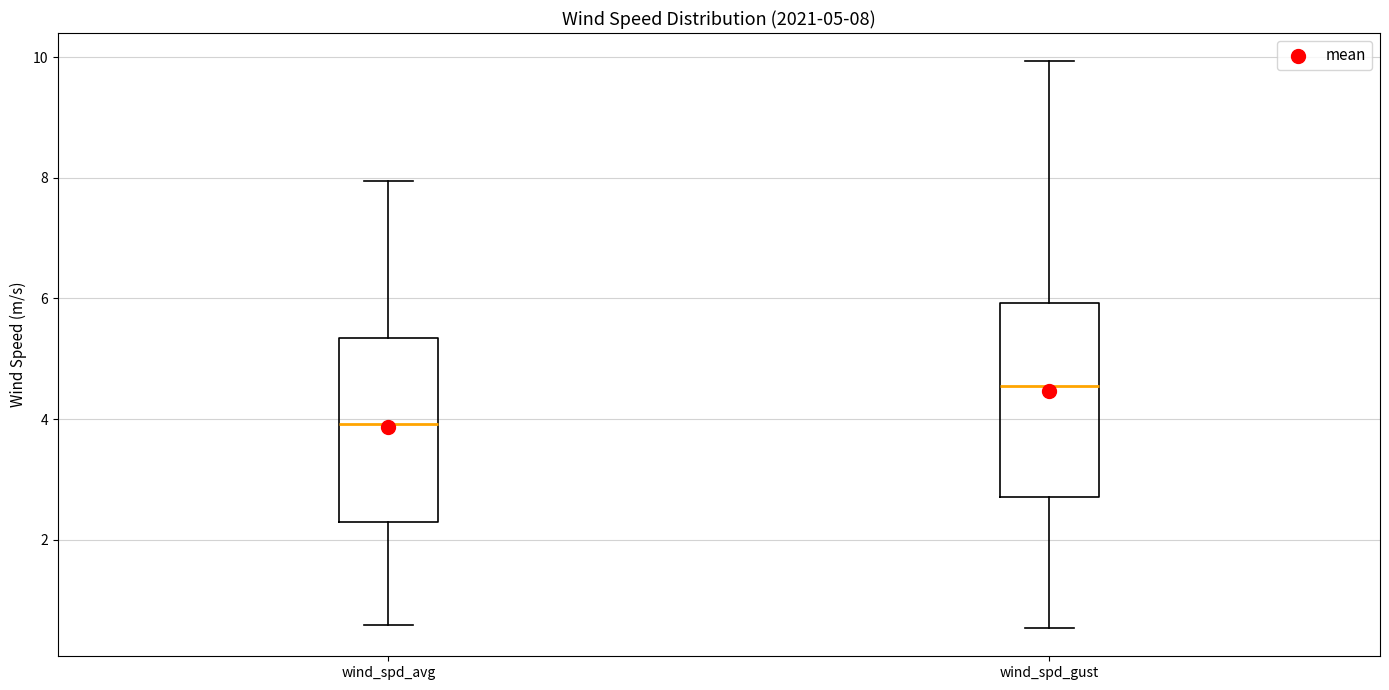

Which box's median line is the highest?

wind_spd_gust